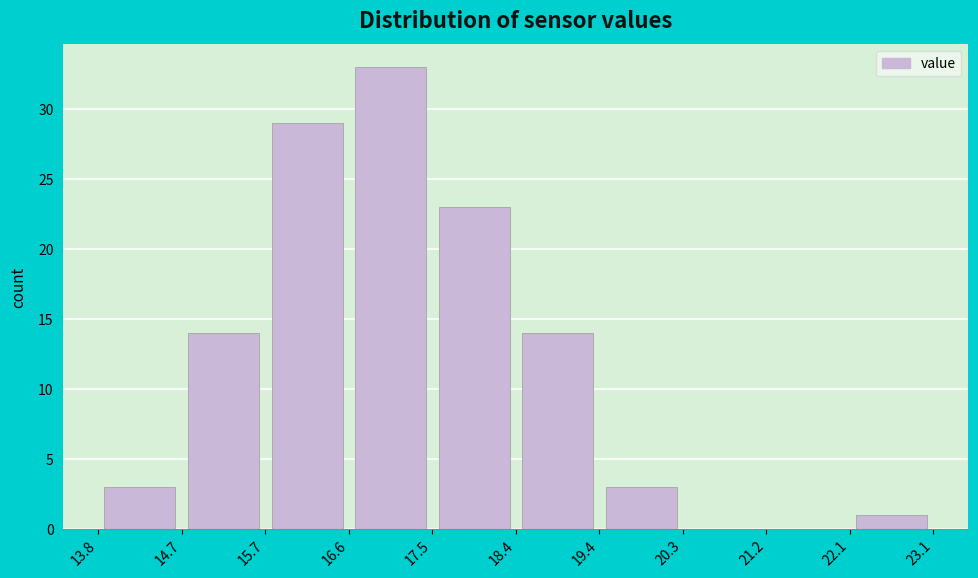

Reading left to right, list every bar in this chart as the range it spans on the x-axis followed by its height. The values are not printed on the chart, so give them approximately, as read against the axis.

13.8 to 14.7: 3
14.7 to 15.7: 14
15.7 to 16.6: 29
16.6 to 17.5: 33
17.5 to 18.4: 23
18.4 to 19.4: 14
19.4 to 20.3: 3
20.3 to 21.2: 0
21.2 to 22.1: 0
22.1 to 23.1: 1